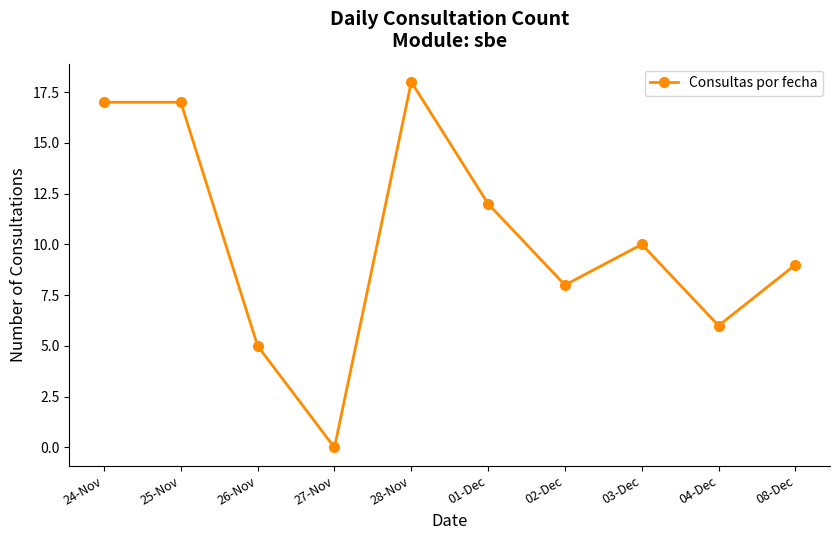

Reading left to right, list all the values displayed in this chart.

17	17	5	0	18	12	8	10	6	9